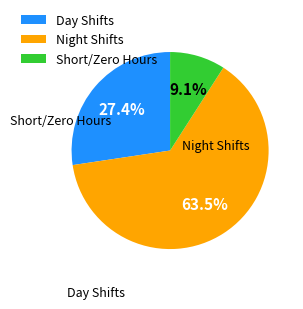

How many segments does this pie chart have?

3